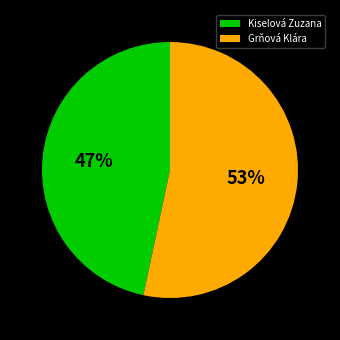

What percentage is the Kiselová Zuzana slice, to the nearest percent?

47%